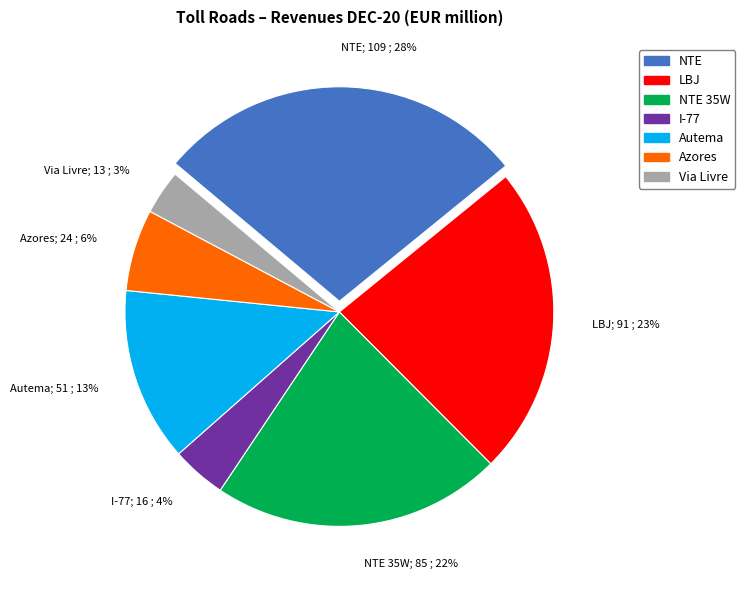

Do Autema; 51 ; 13% and Via Livre; 13 ; 3% together represent more than half of the pie?

No